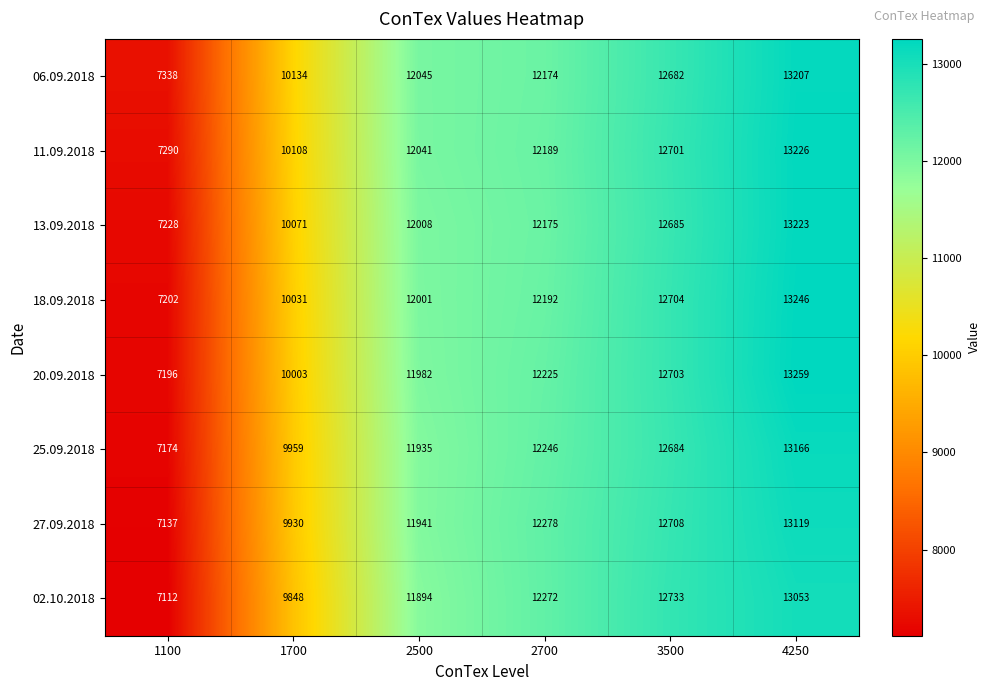

What is the spread (max minus min) of values at 2500?

151